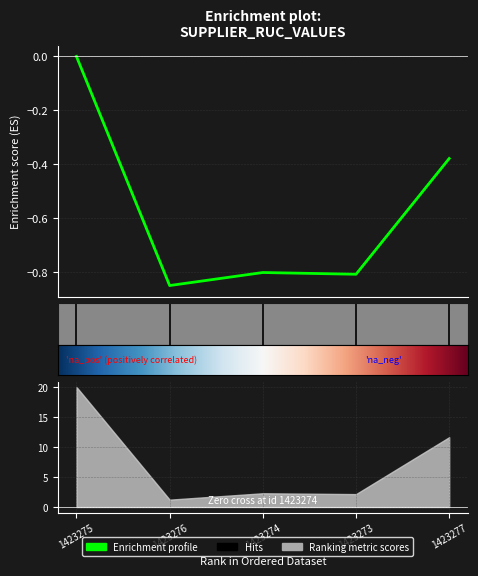

Rank the categories by value from highest to lowest.

1423275, 1423277, 1423274, 1423273, 1423276